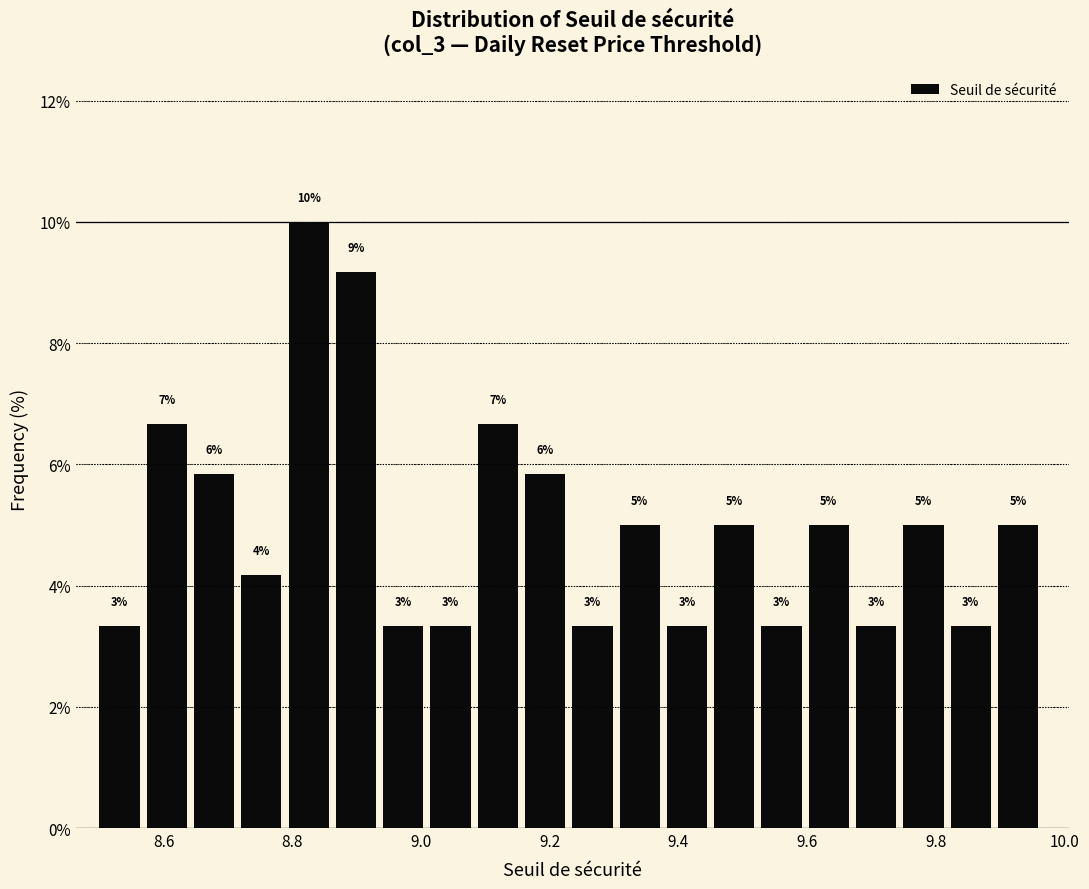

Read against the x-axis, roughly where is the centre of the tallest bar?

8.82